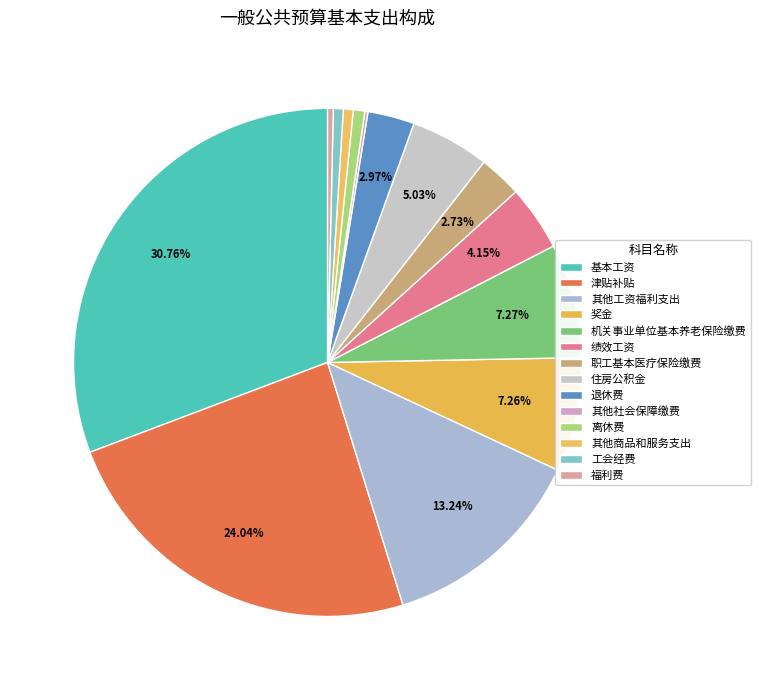

How many slices are in this pie chart?

14